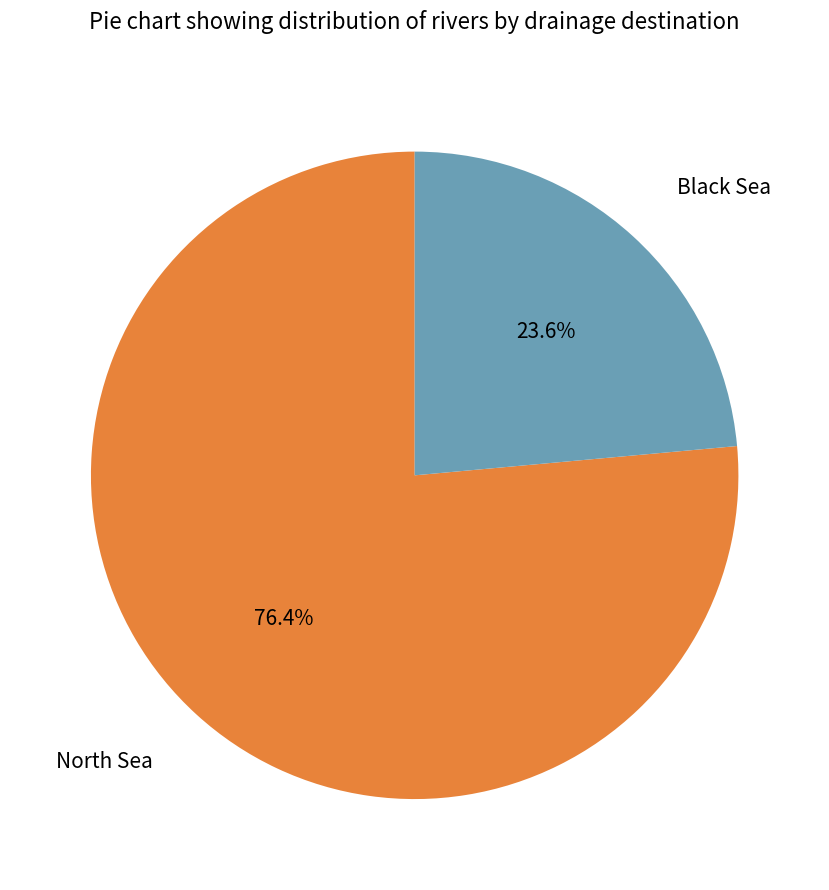

How many segments does this pie chart have?

2